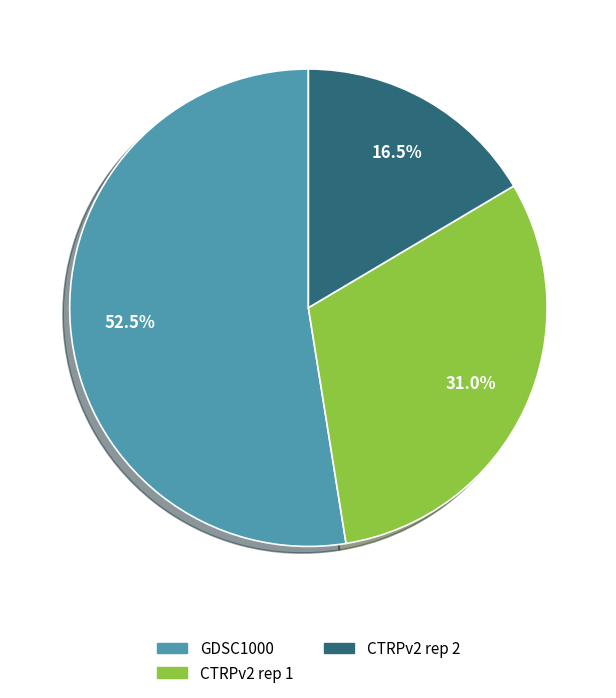

Which has a higher value, GDSC1000 or CTRPv2 rep 2?

GDSC1000